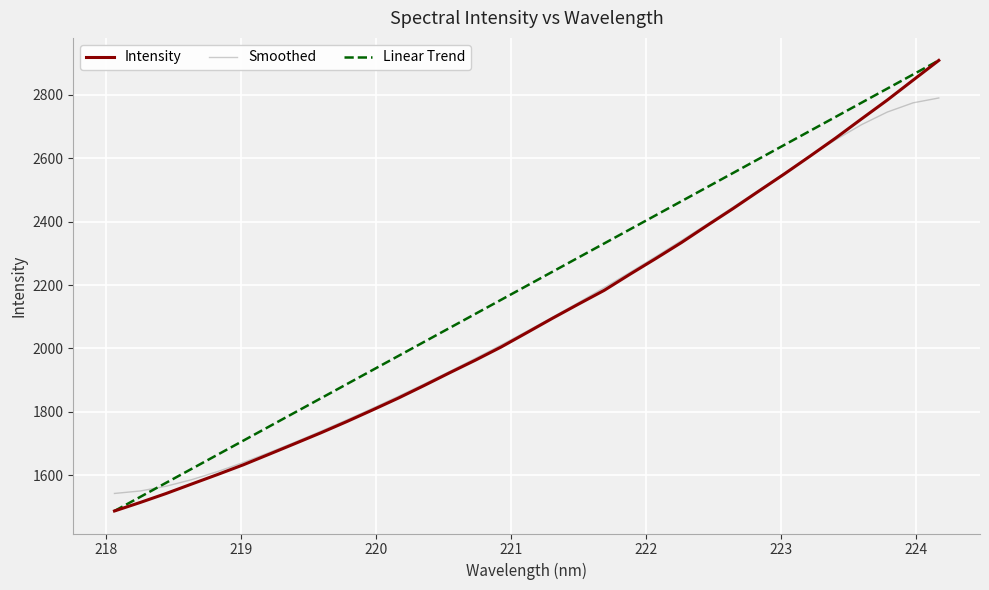

Which series has the largest total across all categories?

Linear Trend